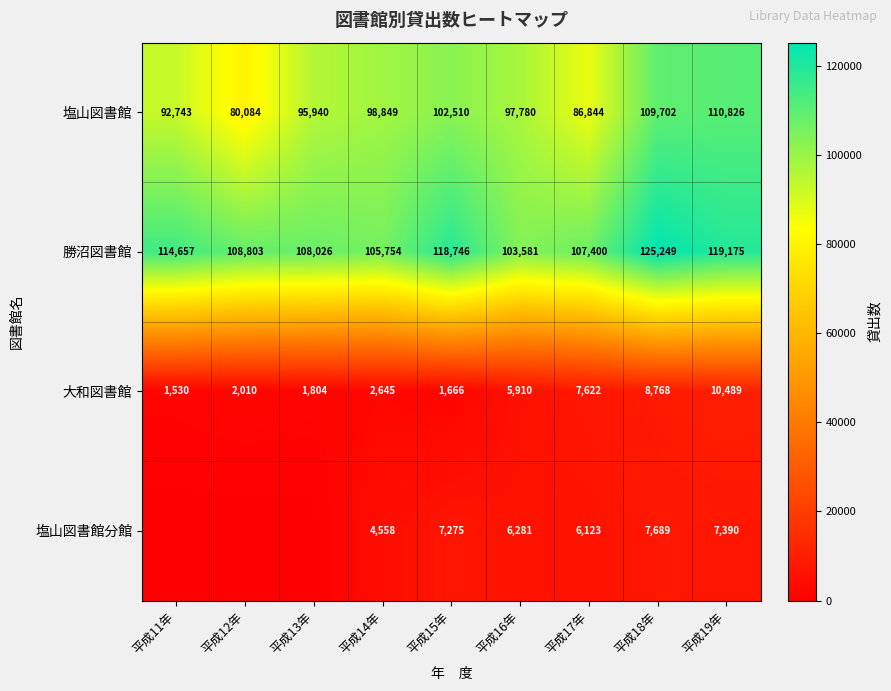

What is the sum of all 勝沼図書館 values?

1011391